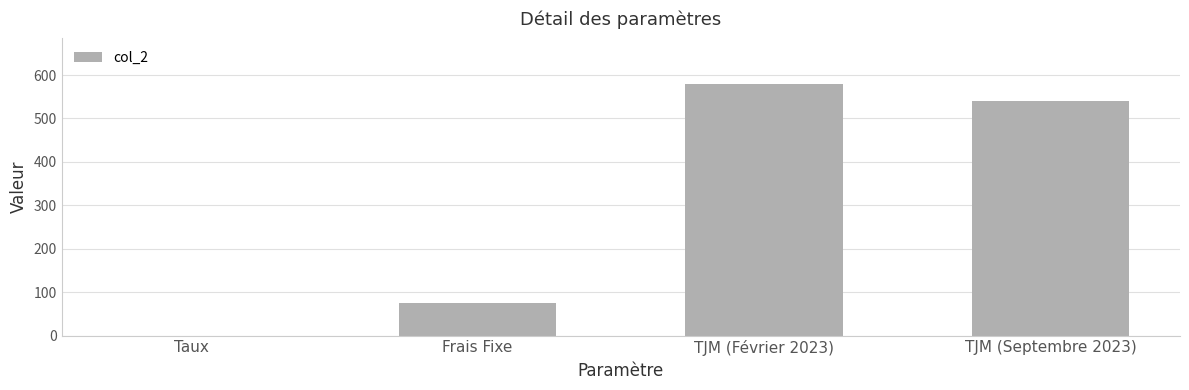

True or false: the data shows 75.0 at Frais Fixe.

True